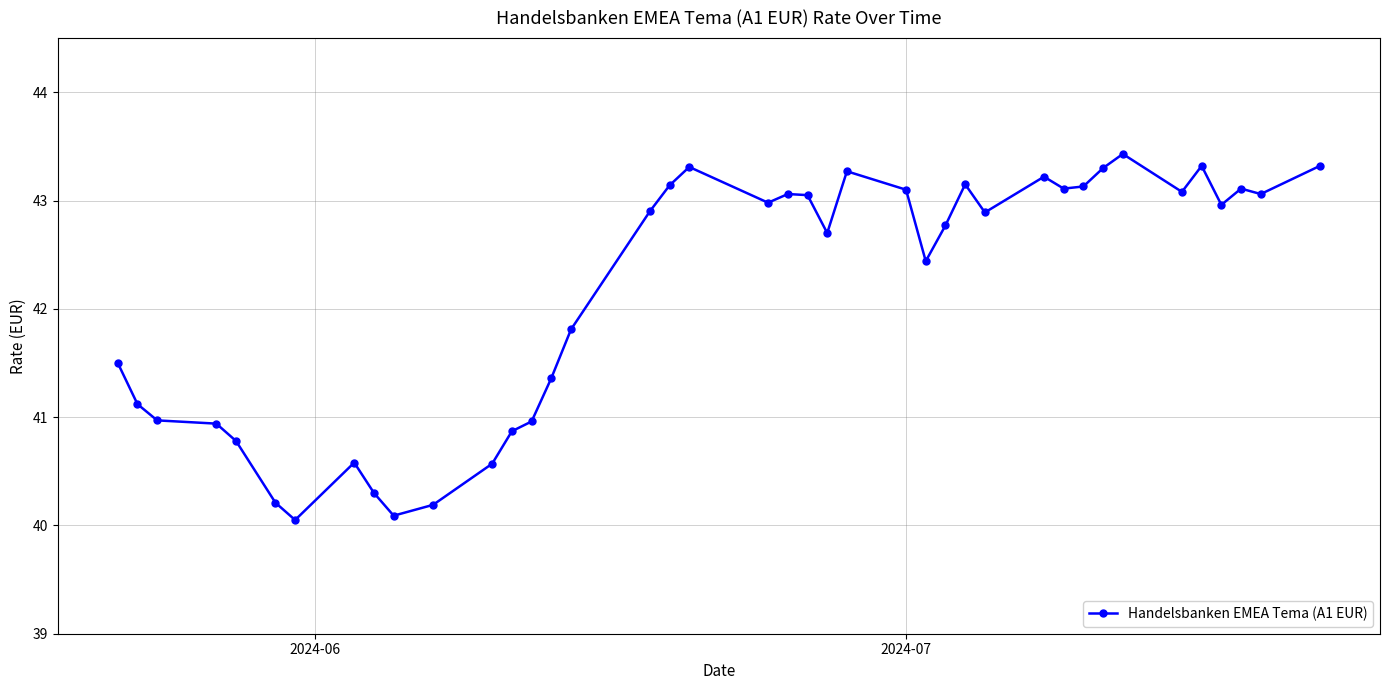

True or false: there are more than 1 points higher than both neighbors.

True